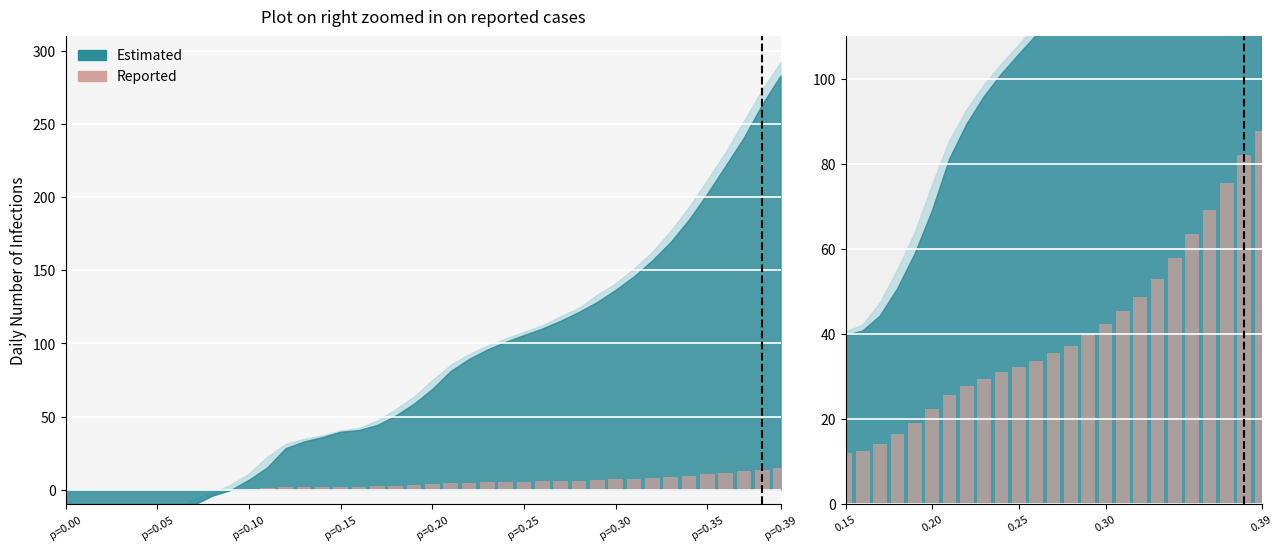

What is the difference between the maximum and second lowest values?

75.1